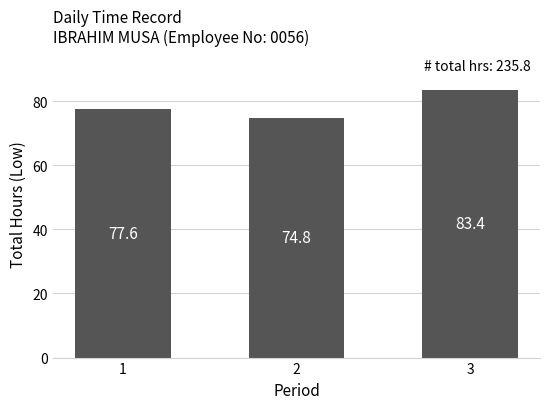

List the labels in order of value, smallest first.

2, 1, 3